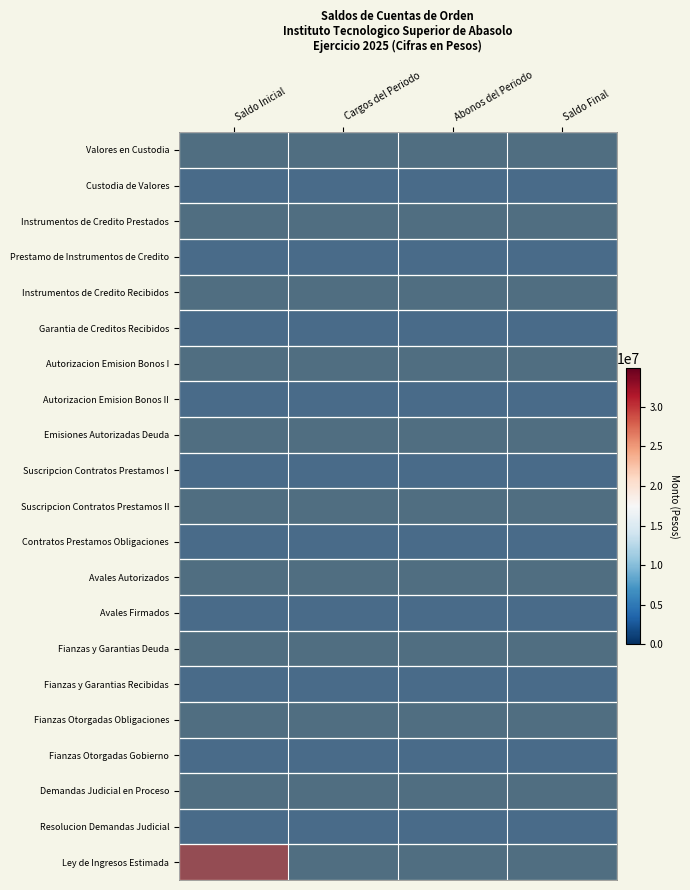

How many series are shown in this chart?

21